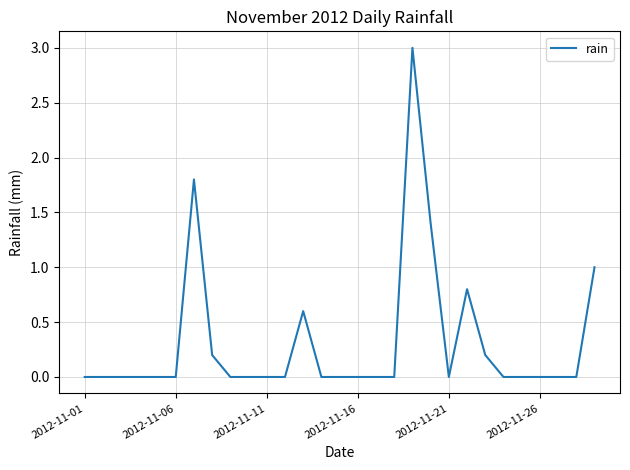

What is the maximum value shown in the chart?

3.0